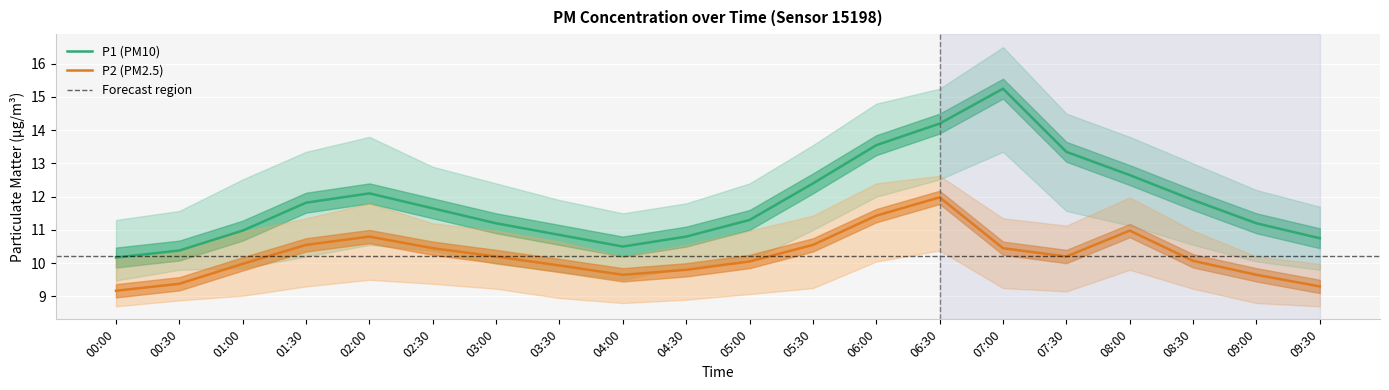

Between 04:30 and 04:00, which is larger?

04:30